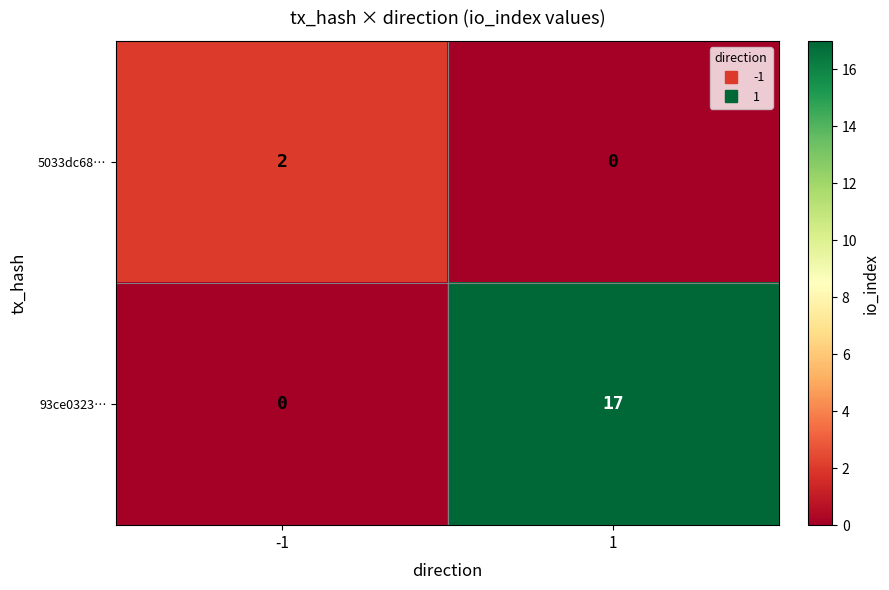

Reading left to right, transcribe all the data shown in this chart.

5033dc68…: 2	0
93ce0323…: 0	17